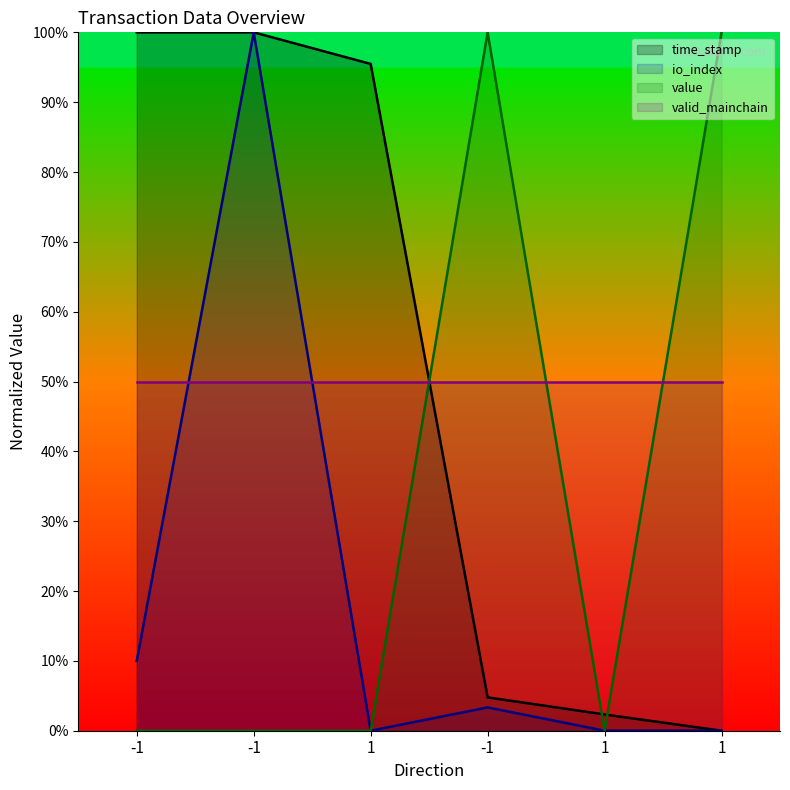

True or false: time_stamp and io_index intersect in this chart.

False